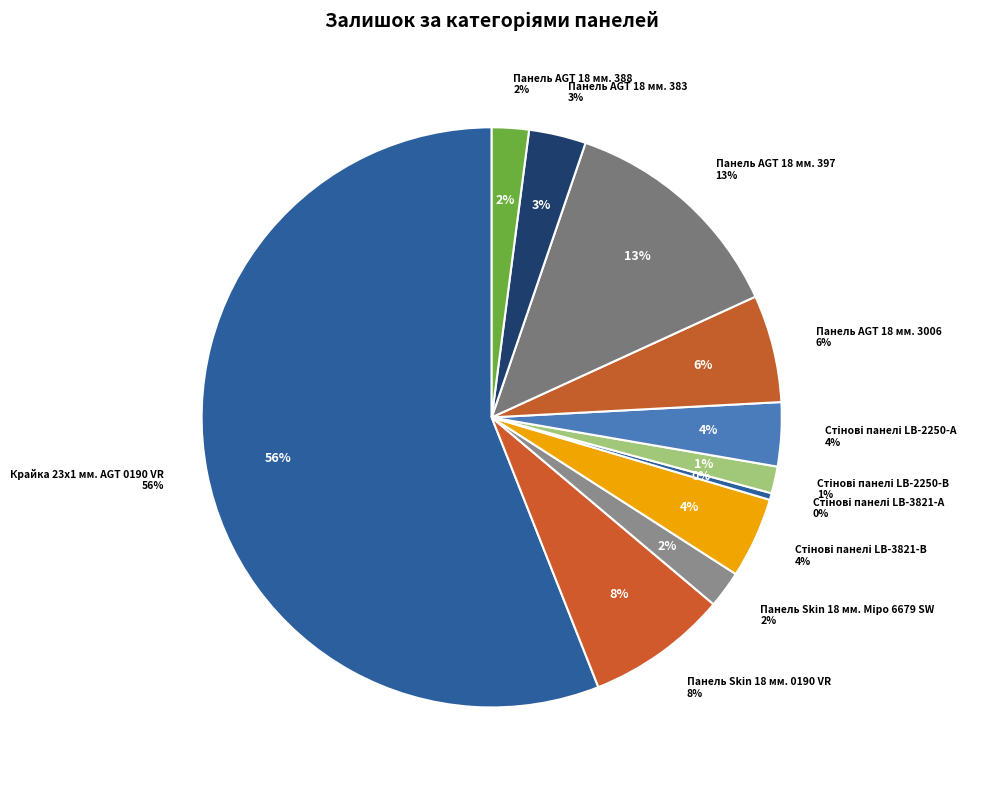

Which slice is the smallest?

Стінові панелі LB-3821-А